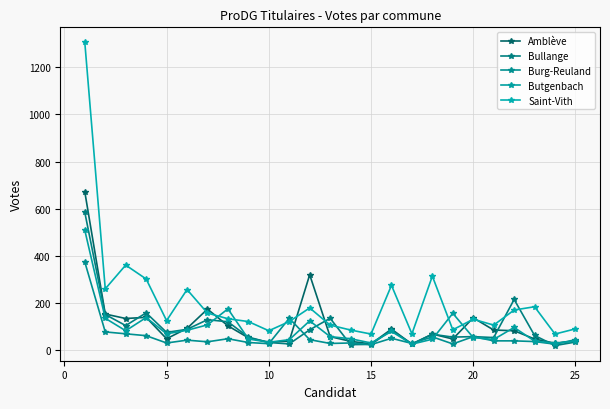

How many distinct data groups are displayed?

5